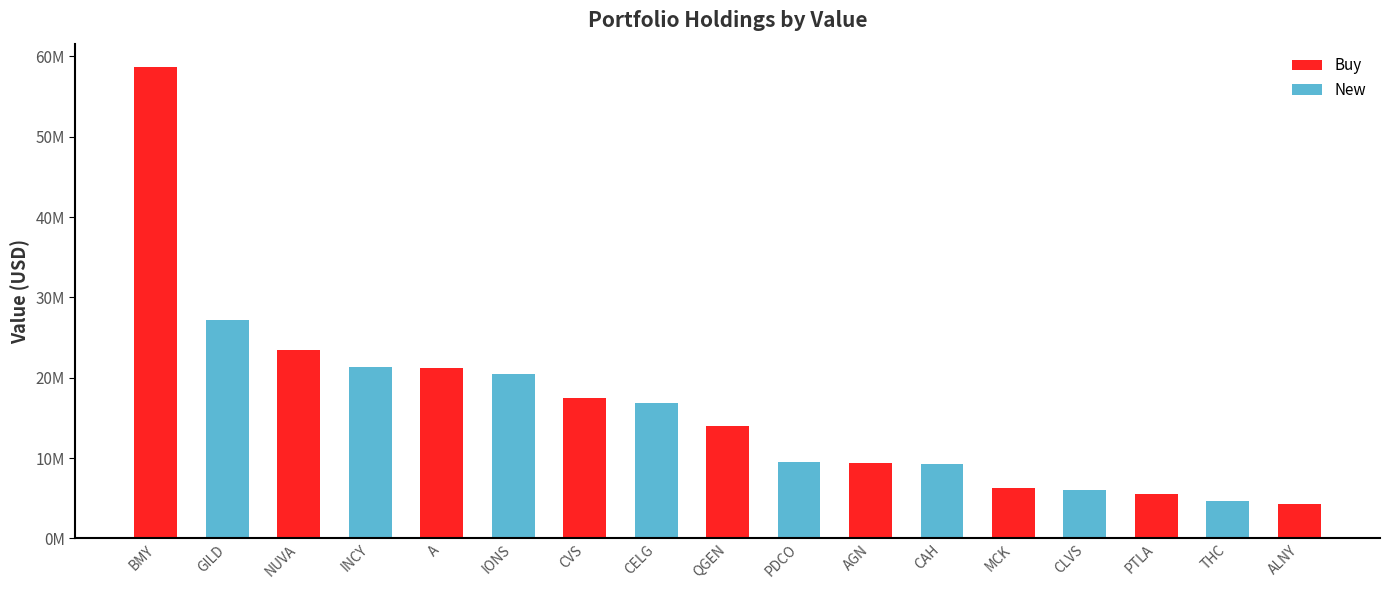

Where is the data nearest to the value 31496000?

GILD